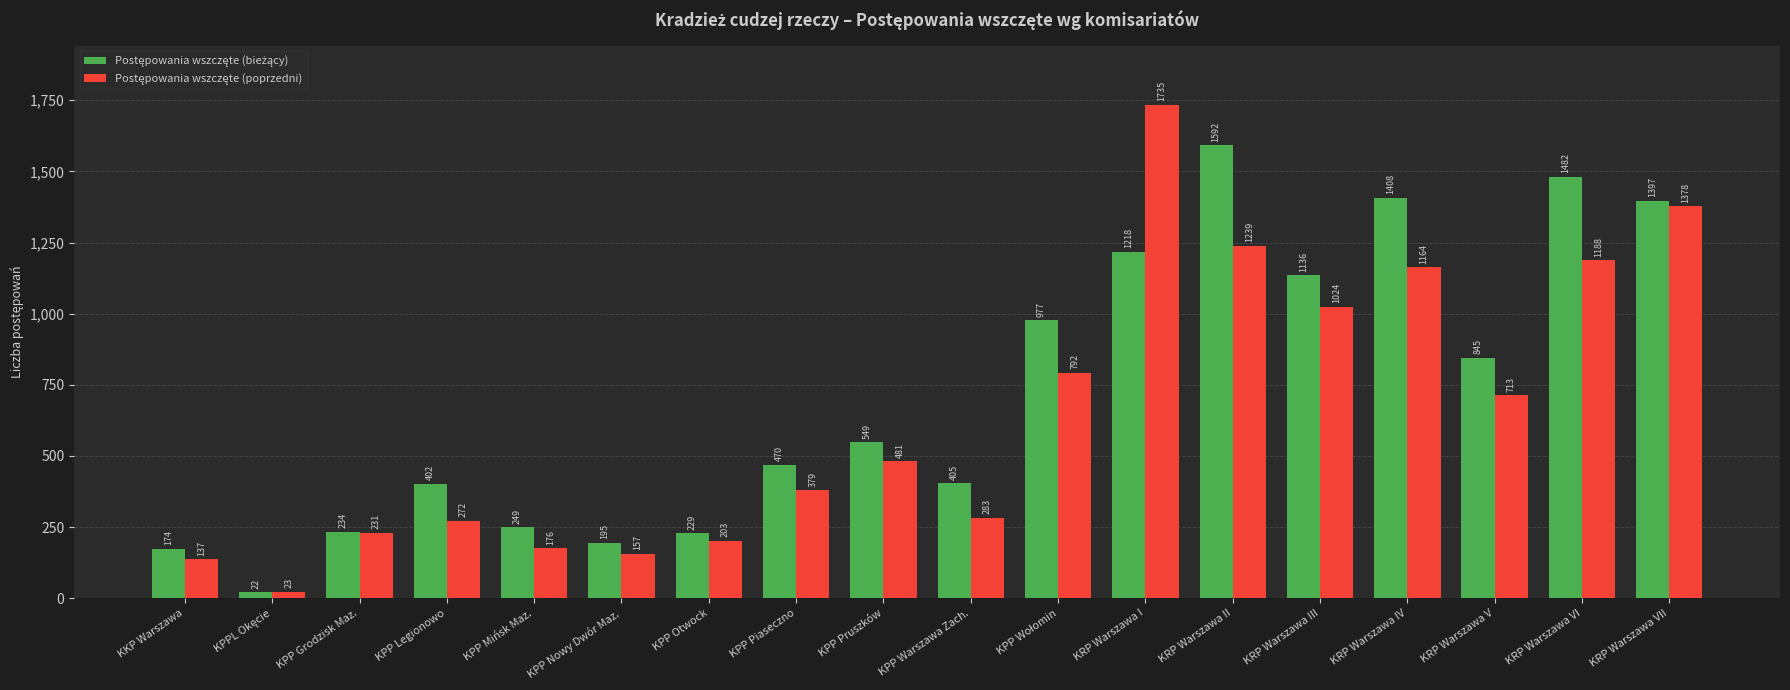

At which category is the sum across all series the highest?

KRP Warszawa I